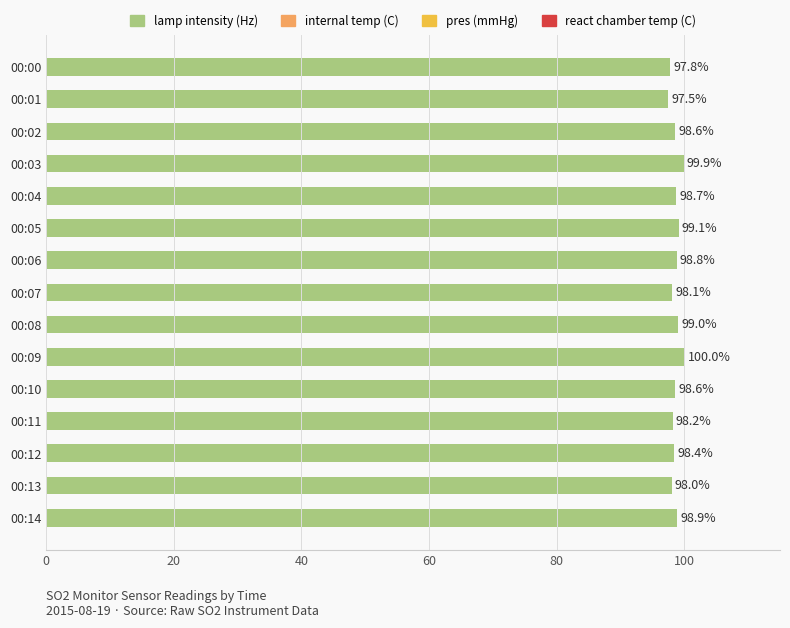

At which label is the value closest to 98?

00:13